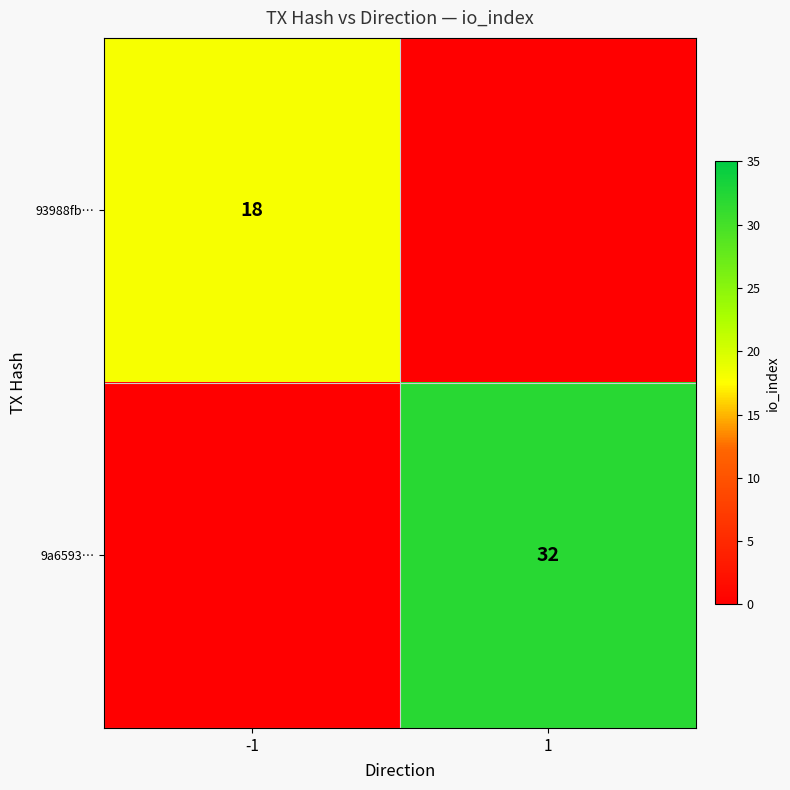

What is the greatest value displayed?

32